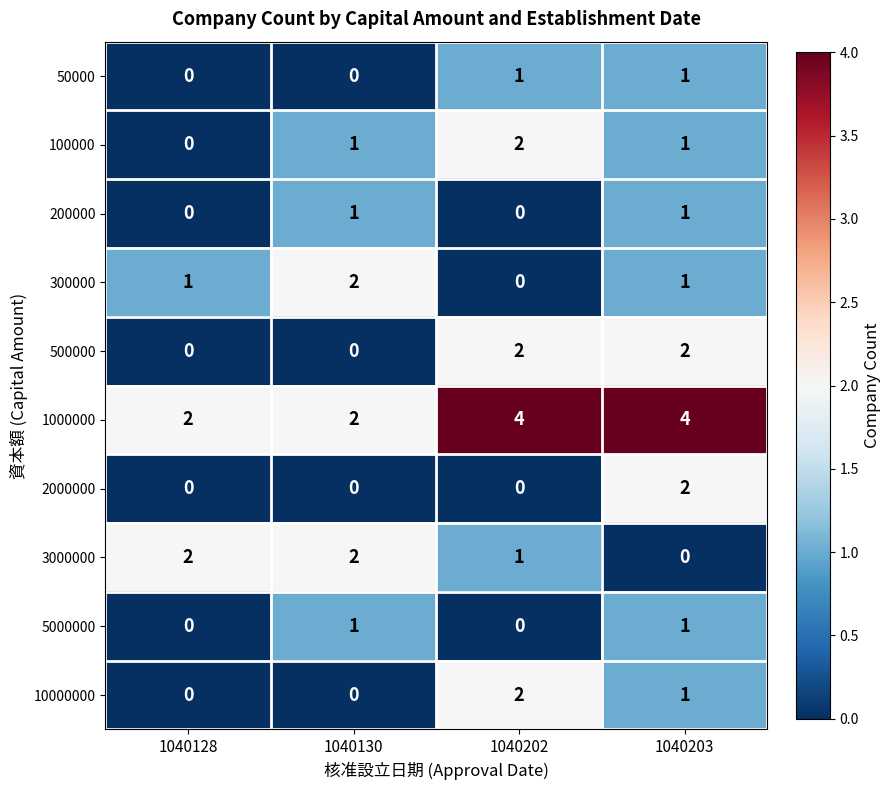

Which series has the largest total across all categories?

1000000